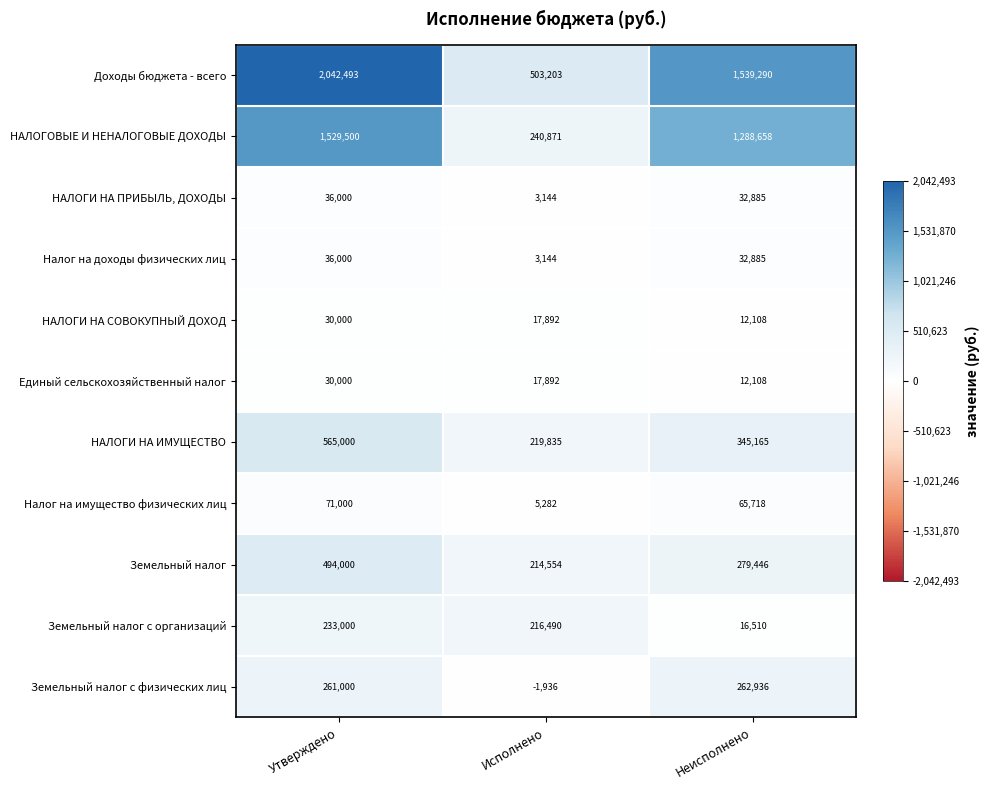

What is the spread (max minus min) of values at Утверждено?

2012493